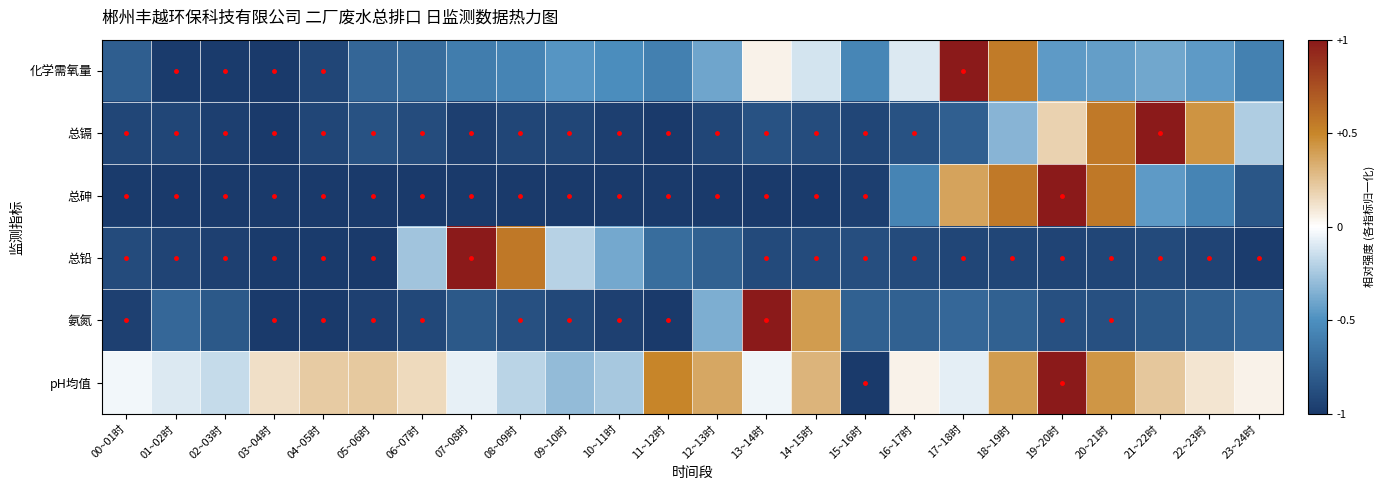

Which category has the lowest value across all series?

03~04时